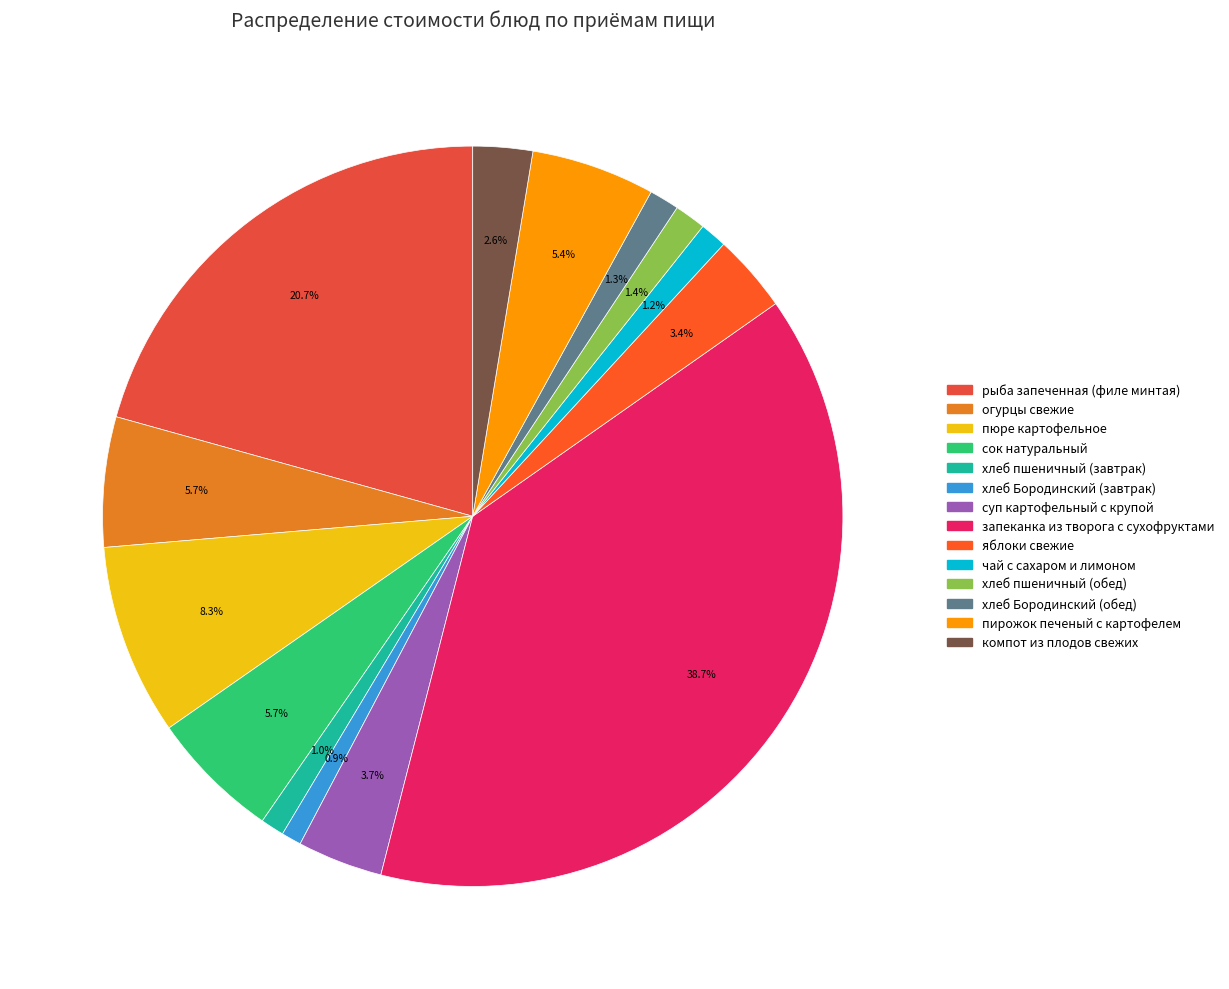

Count the number of slices in the pie.

14